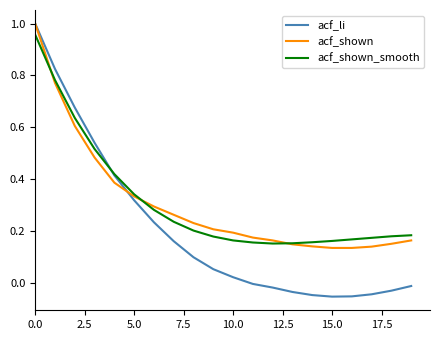

True or false: acf_shown and acf_shown_smooth intersect in this chart.

True